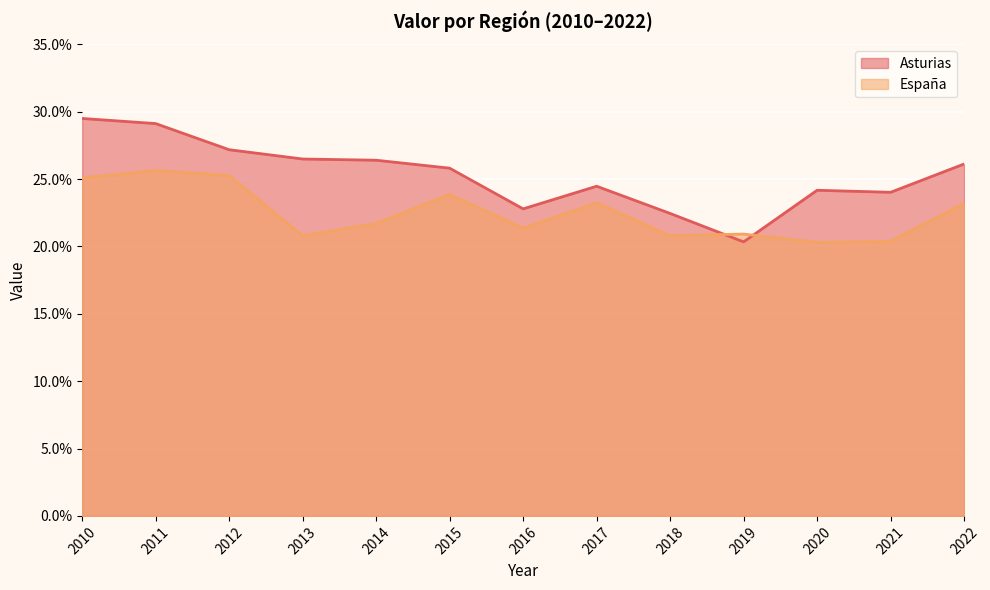

Reading right to left, what are all the values shown in this chart?

Asturias: 26.1	24.0	24.2	20.3	22.4	24.5	22.8	25.8	26.4	26.5	27.2	29.1	29.5
España: 23.2	20.4	20.3	20.9	20.8	23.2	21.4	23.9	21.7	20.8	25.3	25.6	25.1